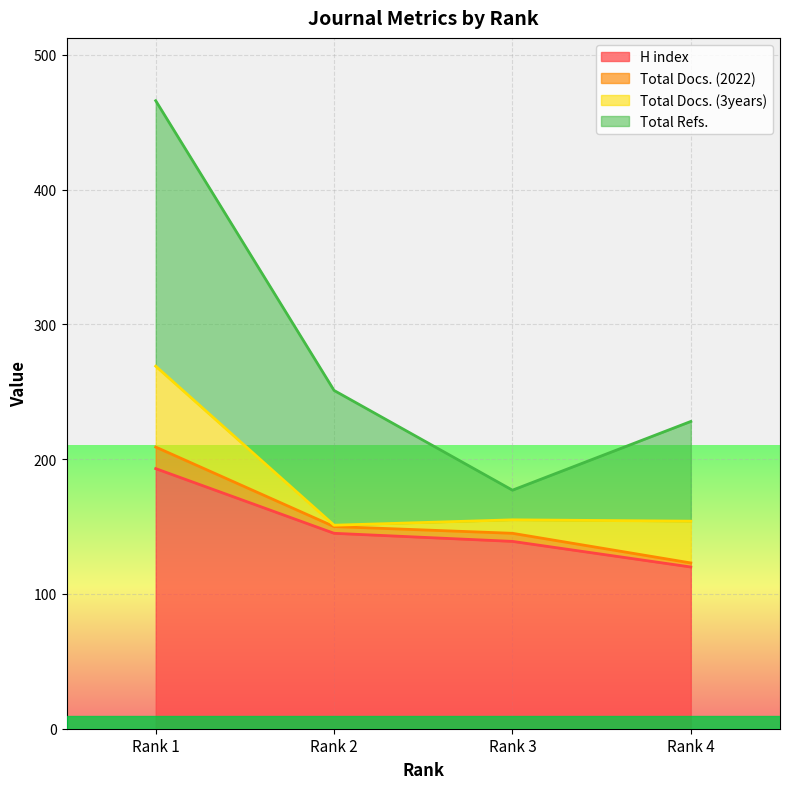

What is the value of the H index point at the 1st from the left?

193